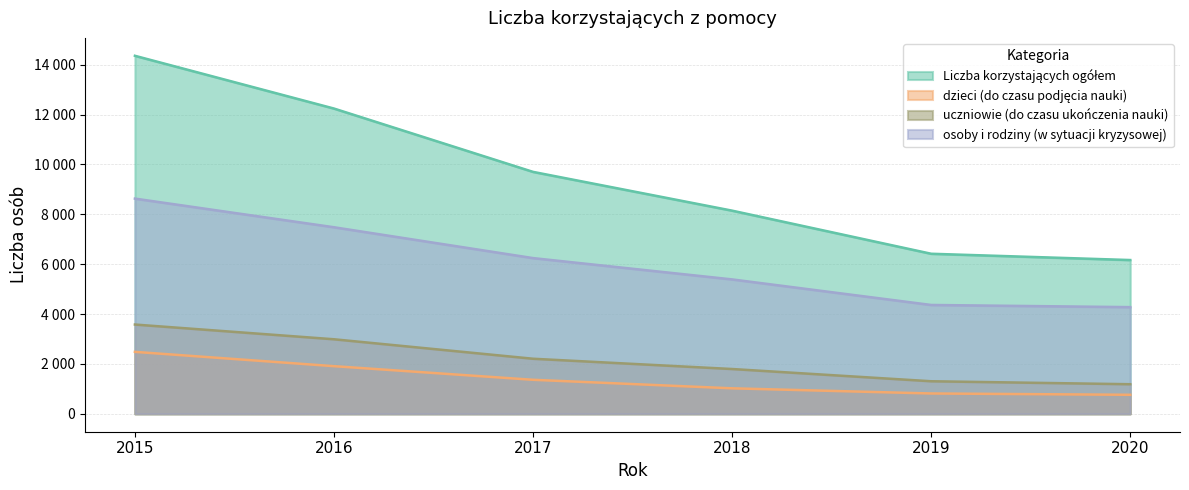

What is the total value across all series at 2020?

12397